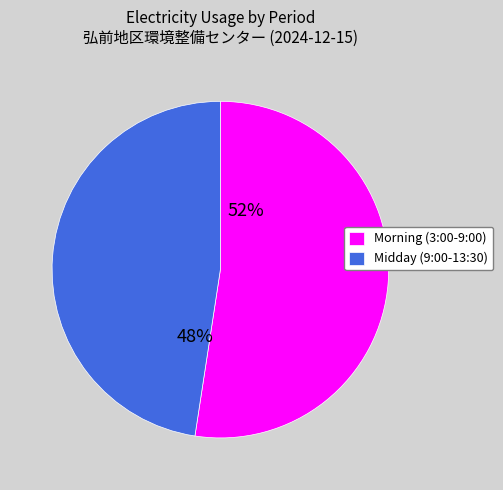

Which has a higher value, Midday (9:00-13:30) or Morning (3:00-9:00)?

Morning (3:00-9:00)